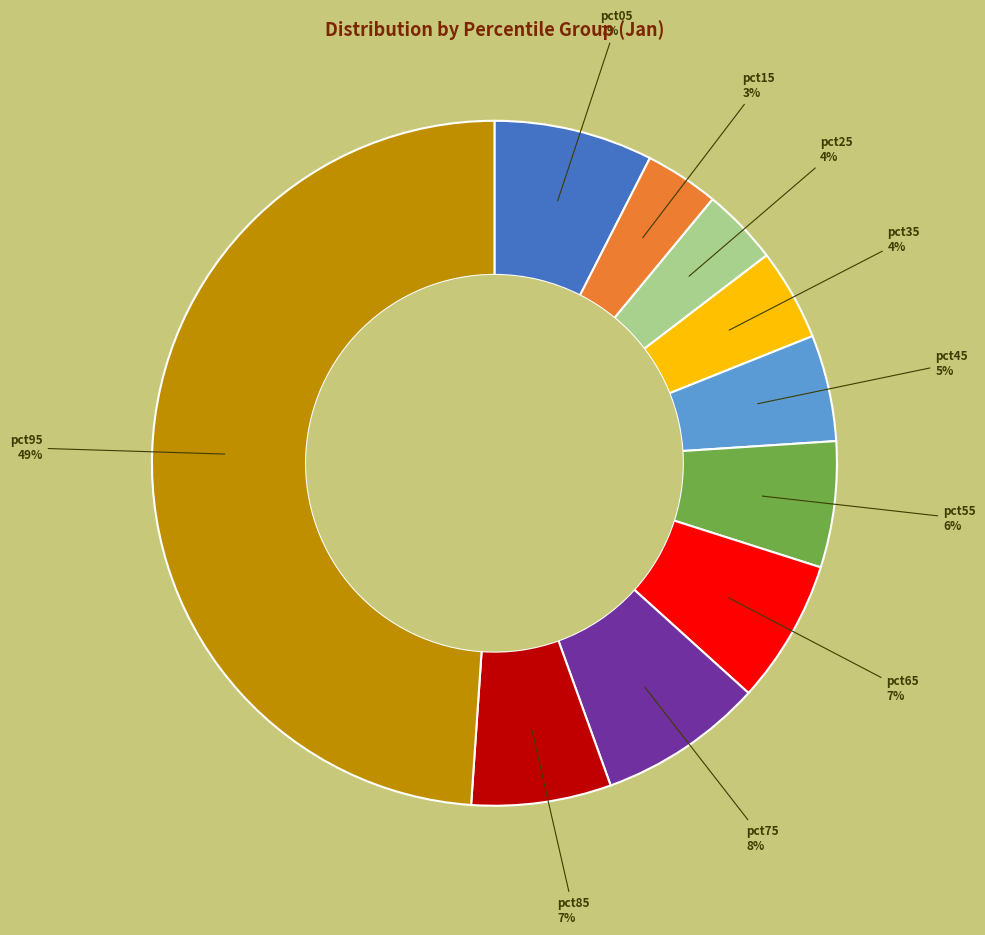

Is there a majority slice in this chart?

No